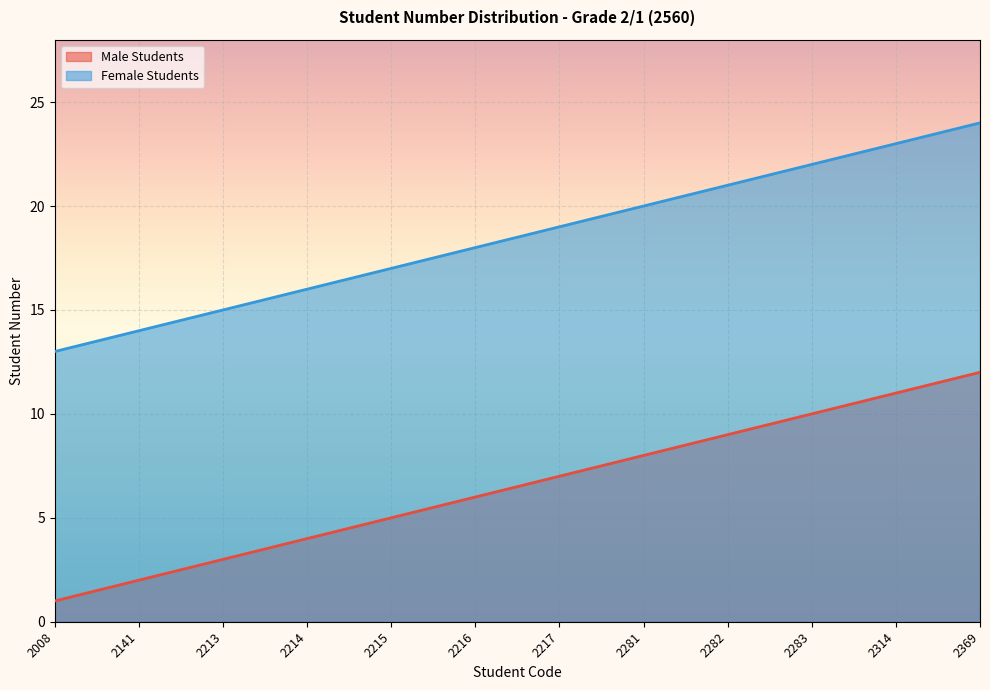

What is the difference between the second highest and second lowest values in the Female Students series?

9